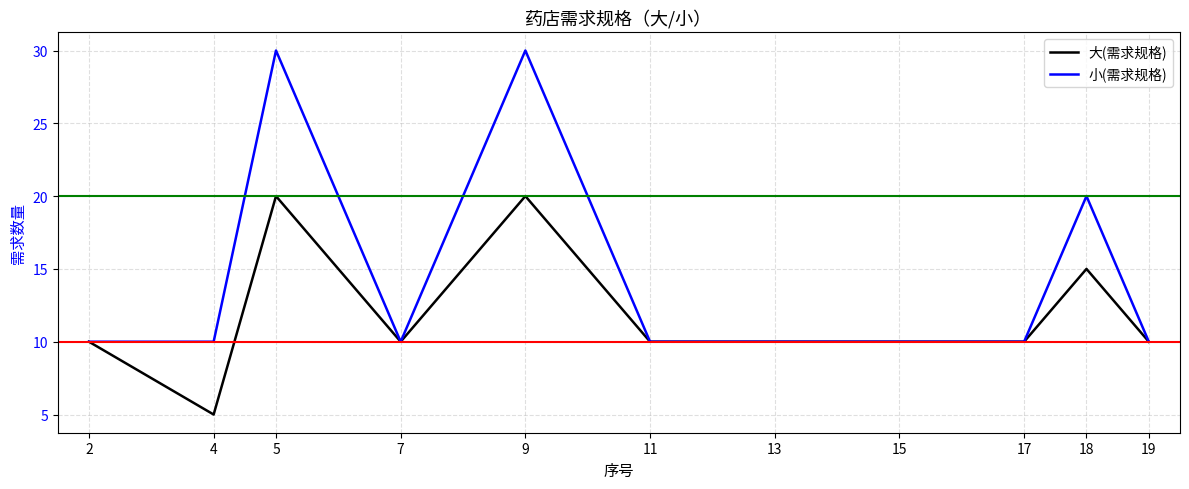

How many lines are shown in the chart?

2